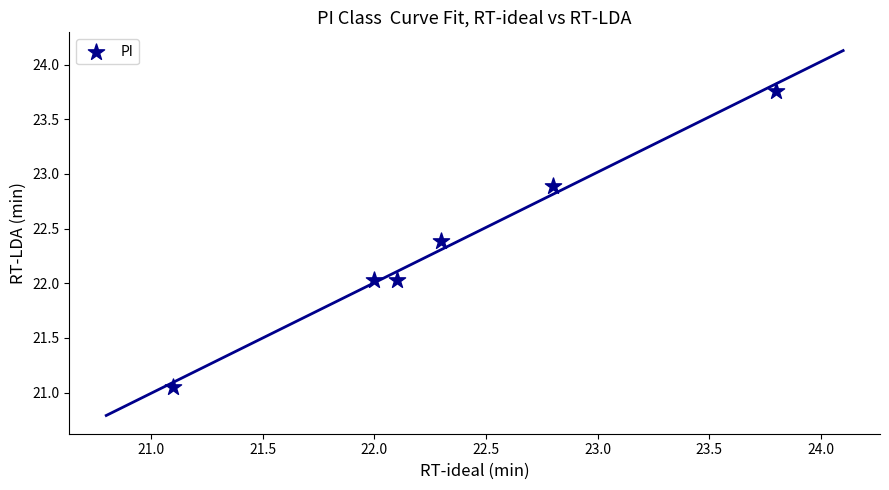

What is the average Y value?

22.4